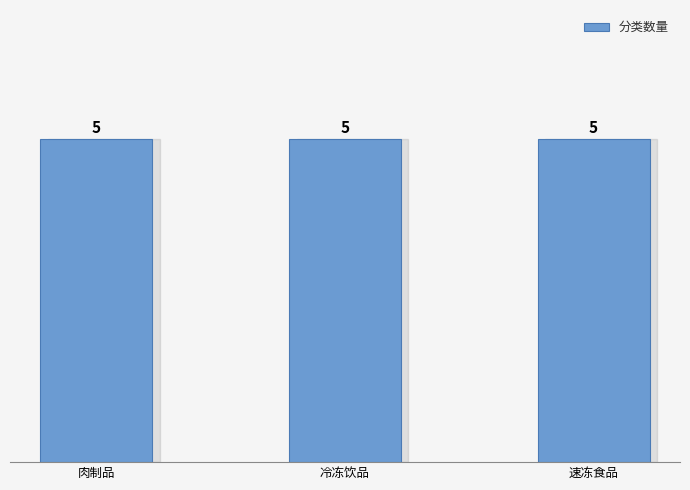

Count the number of categories in the chart.

3